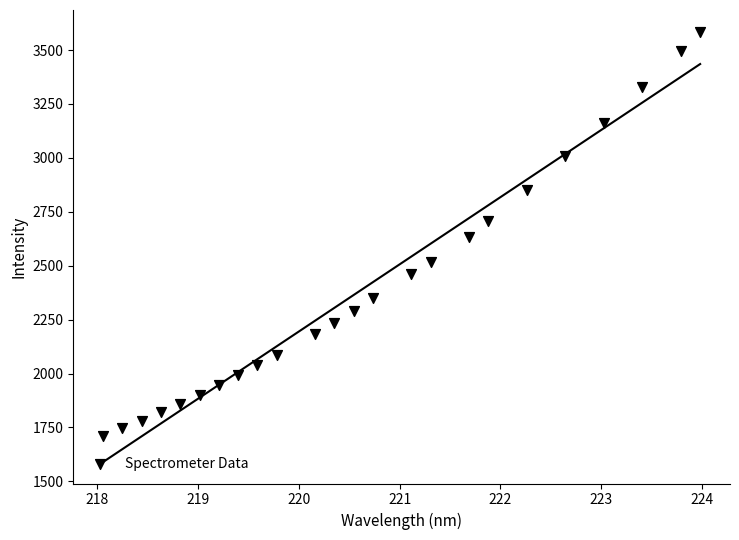

What is the range of Y values (max minus min)?

1877.1